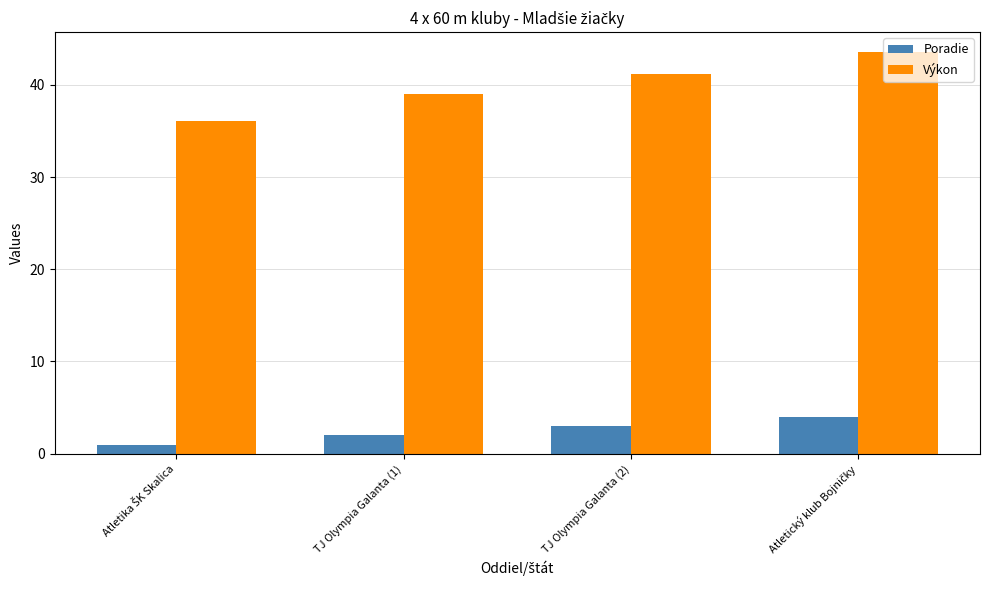

What is the difference between the second highest and minimum values in the Poradie series?

2.0